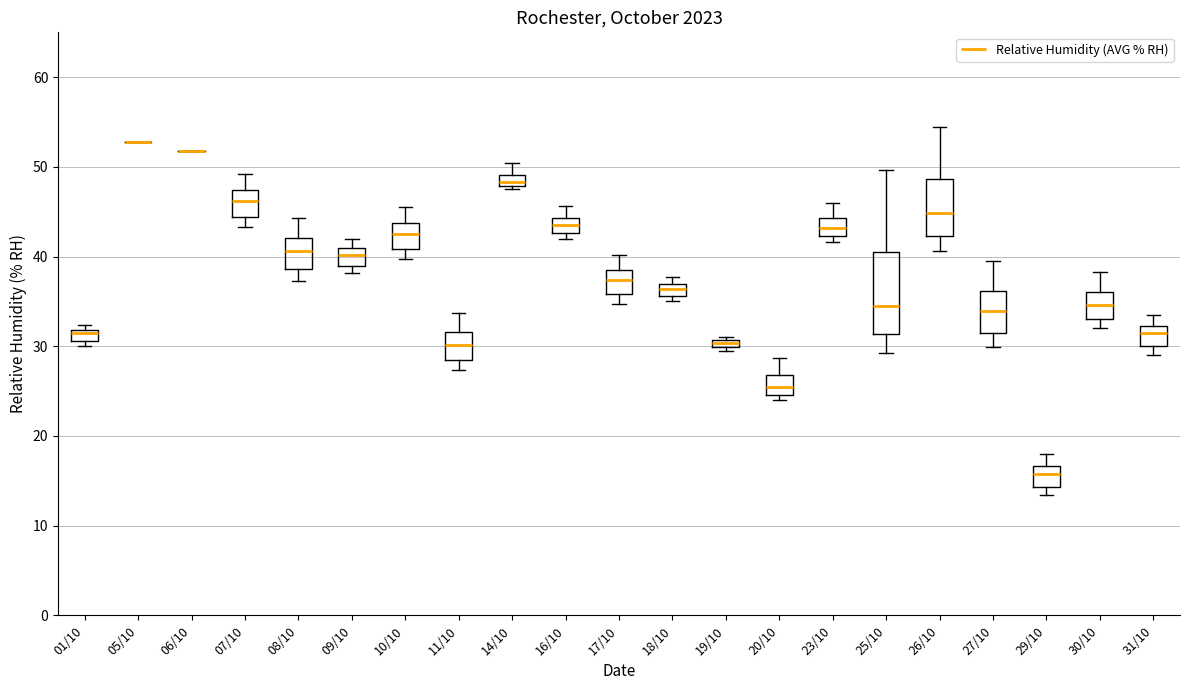

Comparing the boxes themselves (not the whiskers), which one is the tallest?

25/10